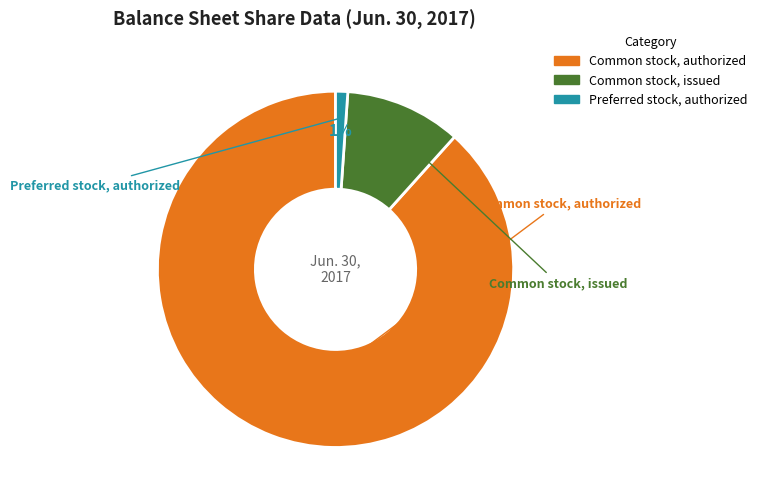

How many segments does this pie chart have?

3